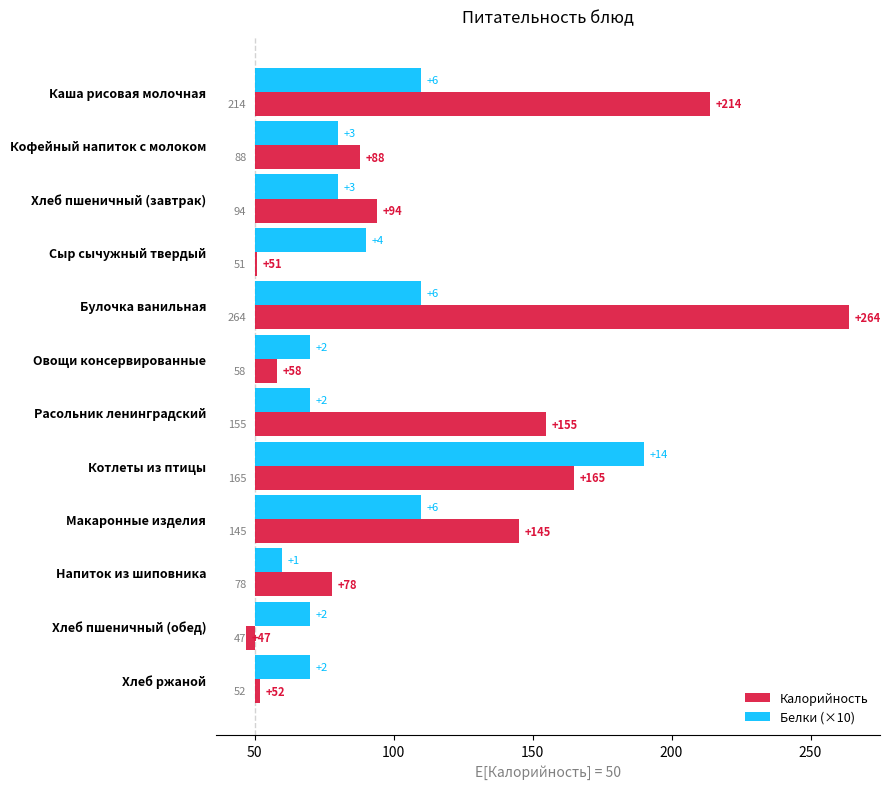

Count the number of categories in the chart.

12